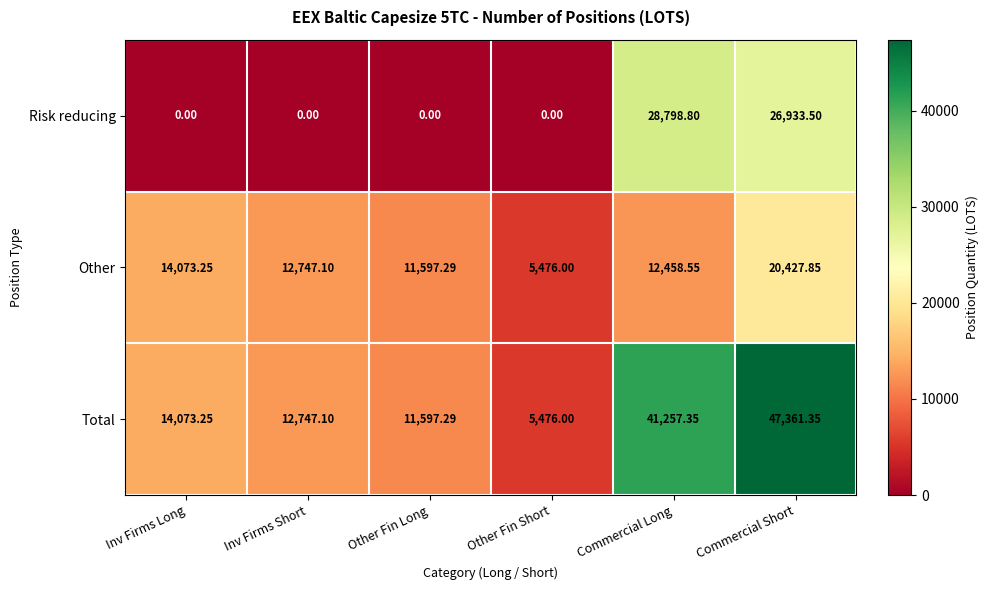

List the labels in order of Other value, smallest first.

Other Fin Short, Other Fin Long, Commercial Long, Inv Firms Short, Inv Firms Long, Commercial Short